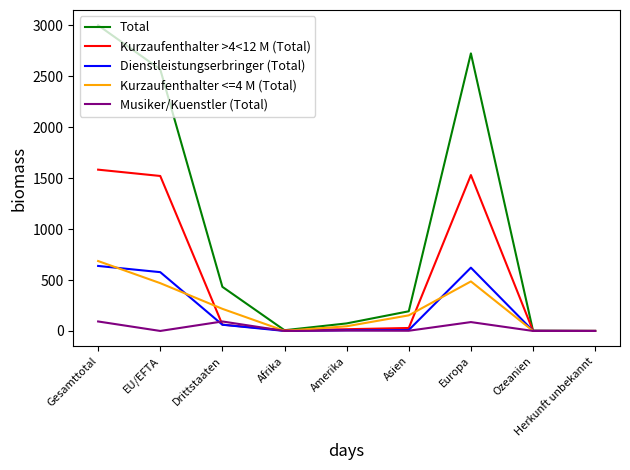

True or false: Total has more than 0 interior local peaks.

True